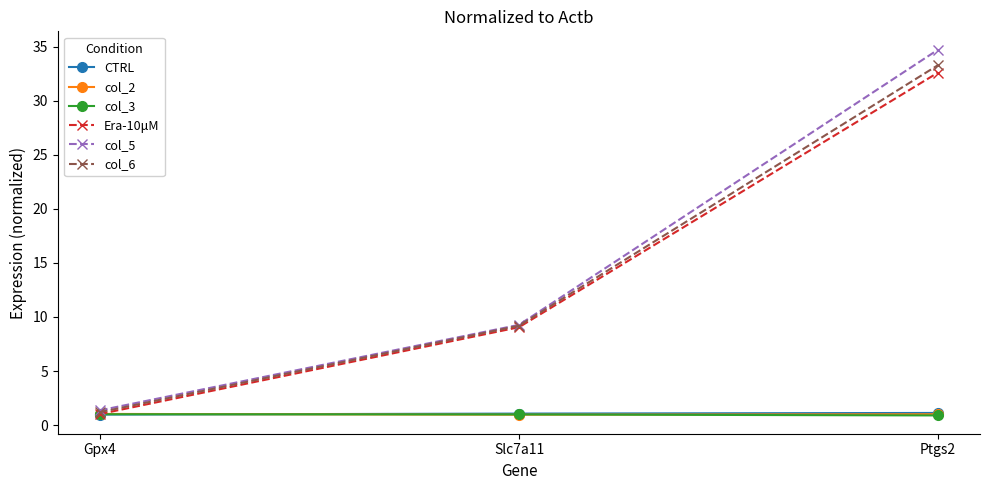

What position from the right is Gpx4?

3